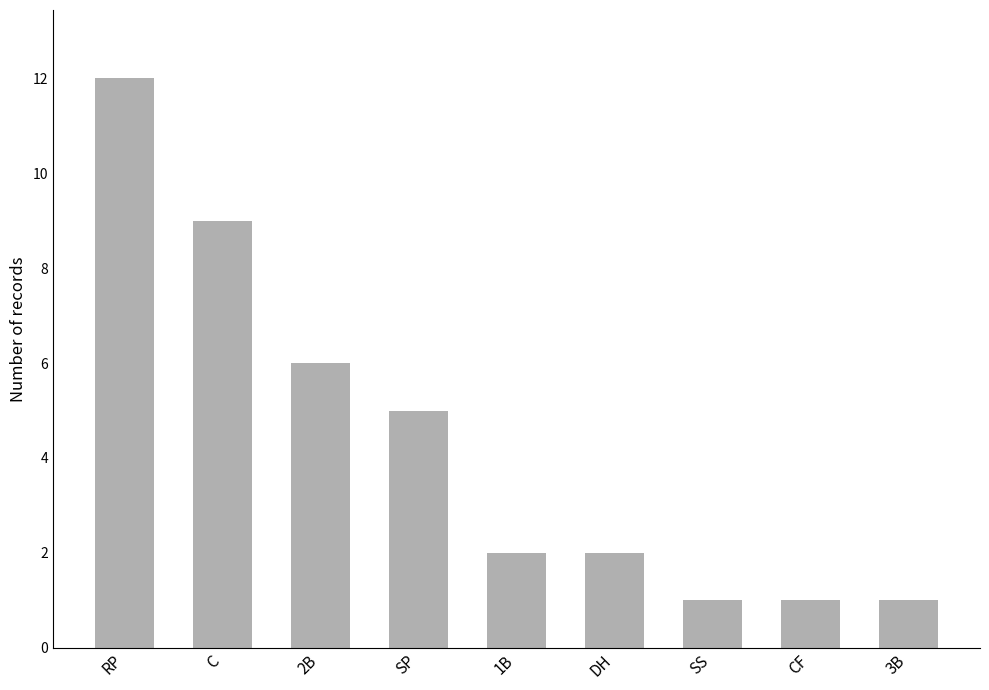

What is the difference between the second highest and minimum values?

8